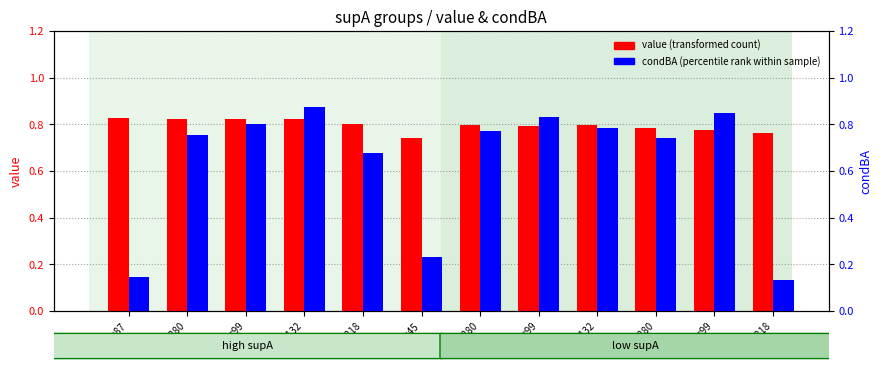

Which series has the largest total across all categories?

value (transformed count)